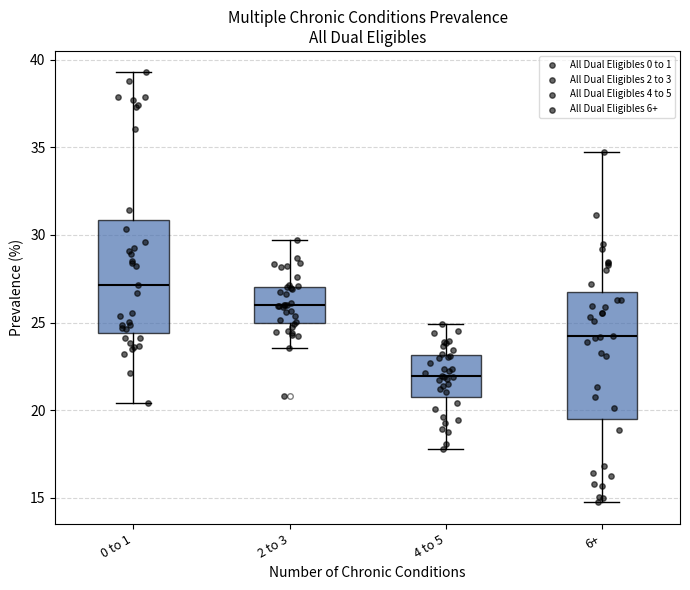

Which box is the tallest, from its lower edge to its upper edge?

6+